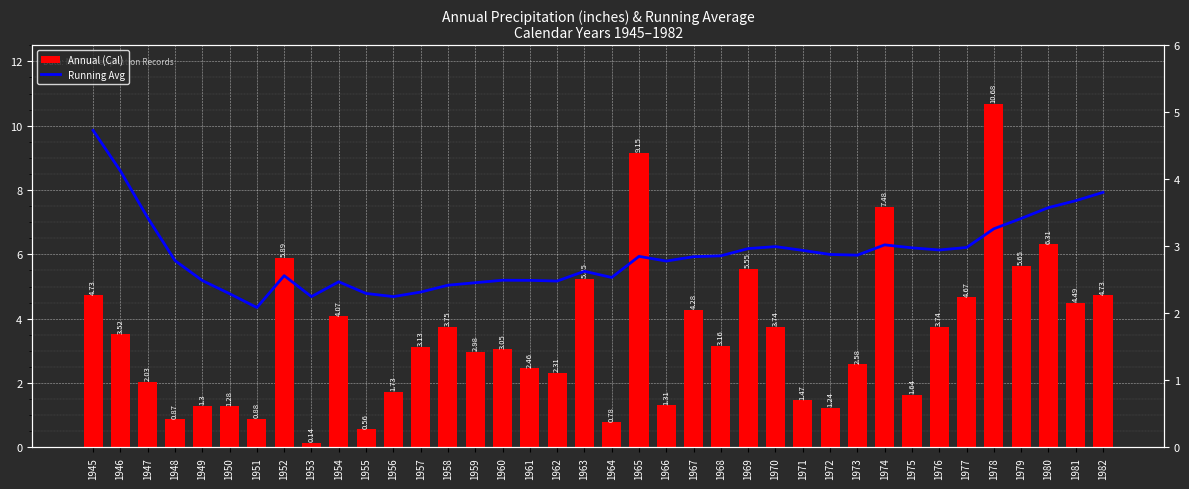

At which label is Annual (Cal) closest to 5?

1963